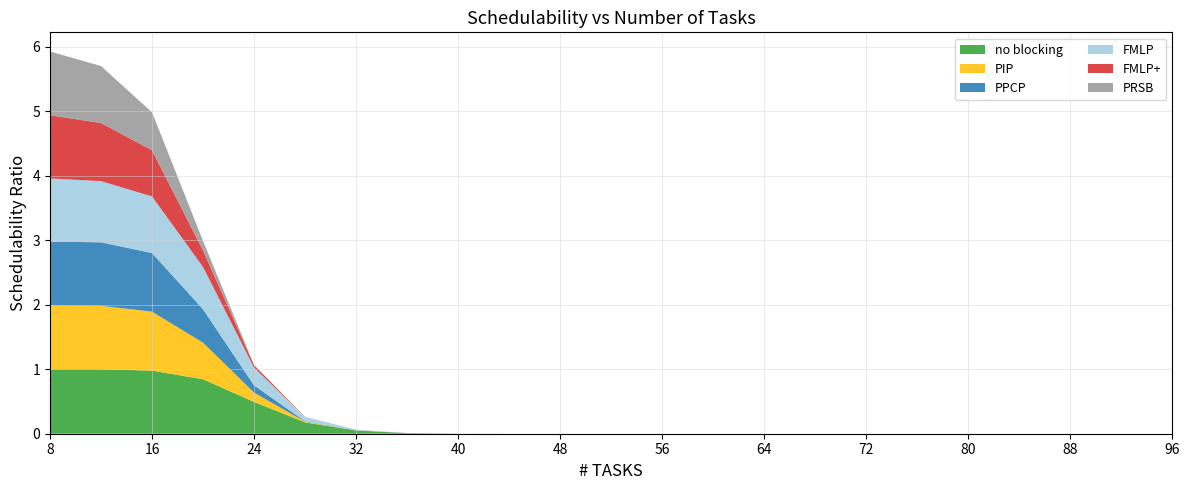

Is it true that PIP equals 0.0 at 36?

True